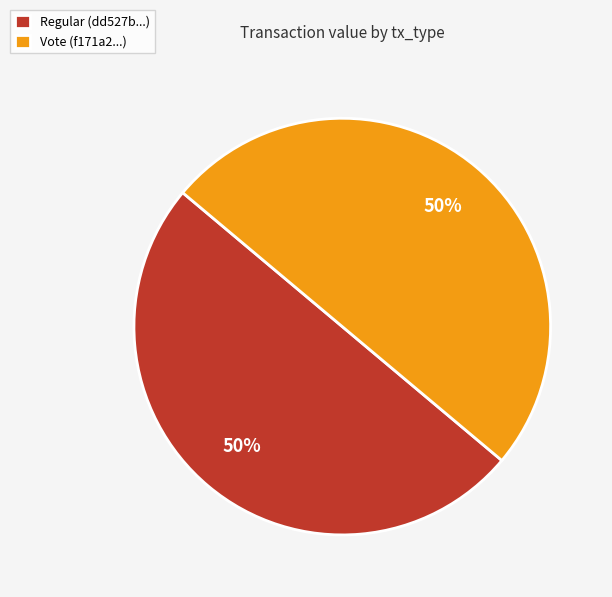

How many segments does this pie chart have?

2